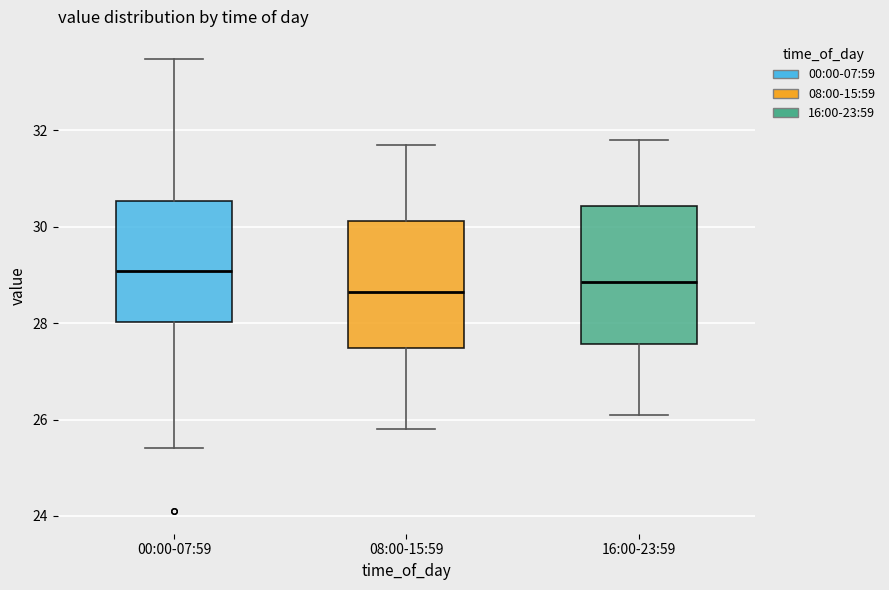

Which box has the highest median line?

00:00-07:59